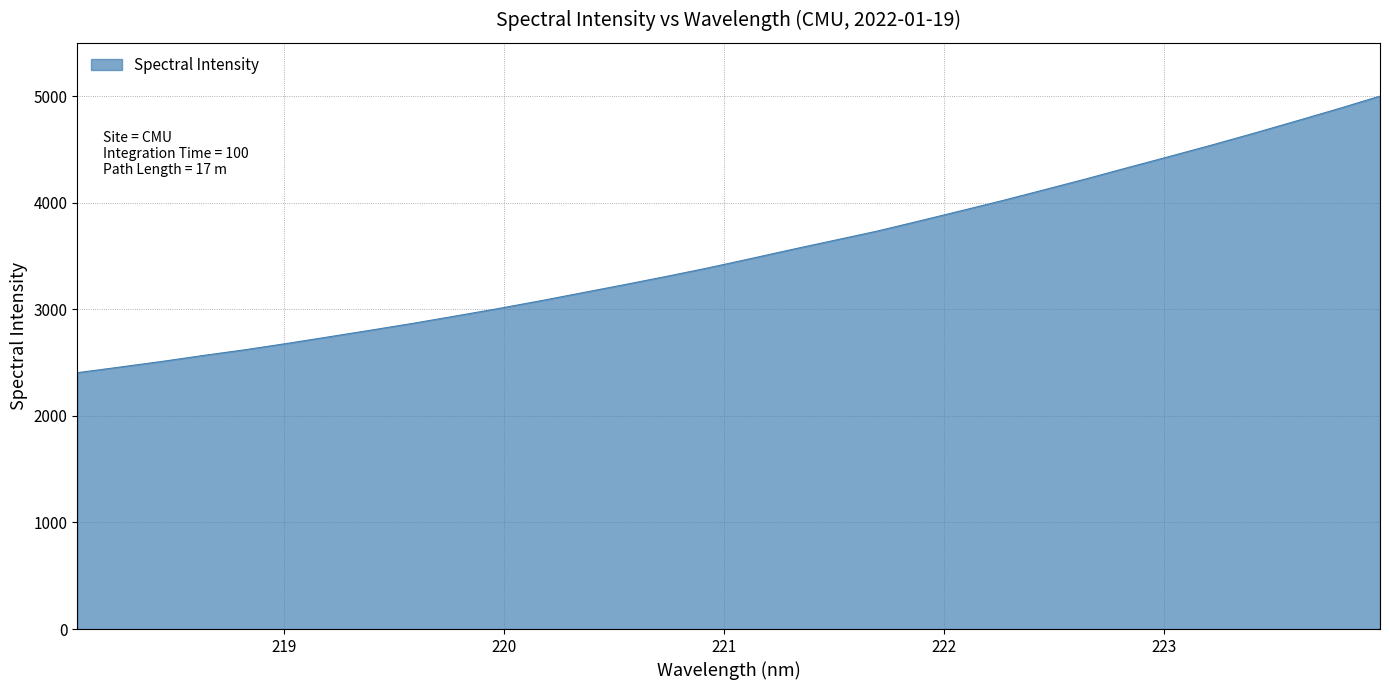

What is the maximum value shown in the chart?

4999.9